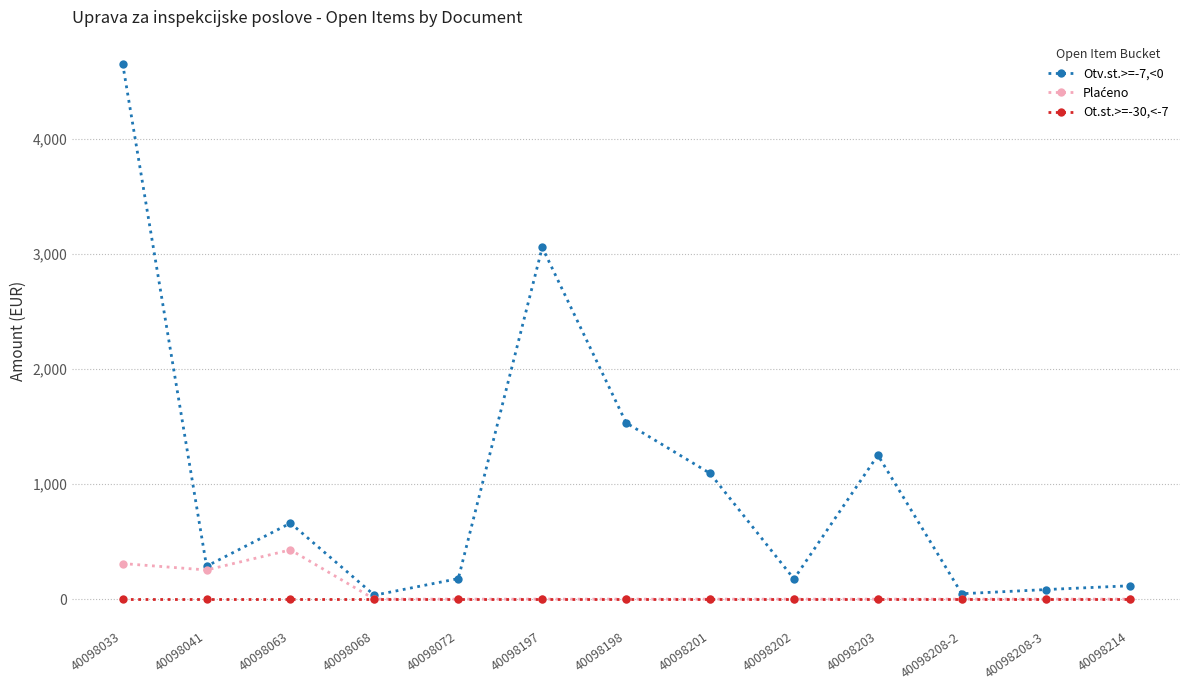

What position from the right is 40098068?

10